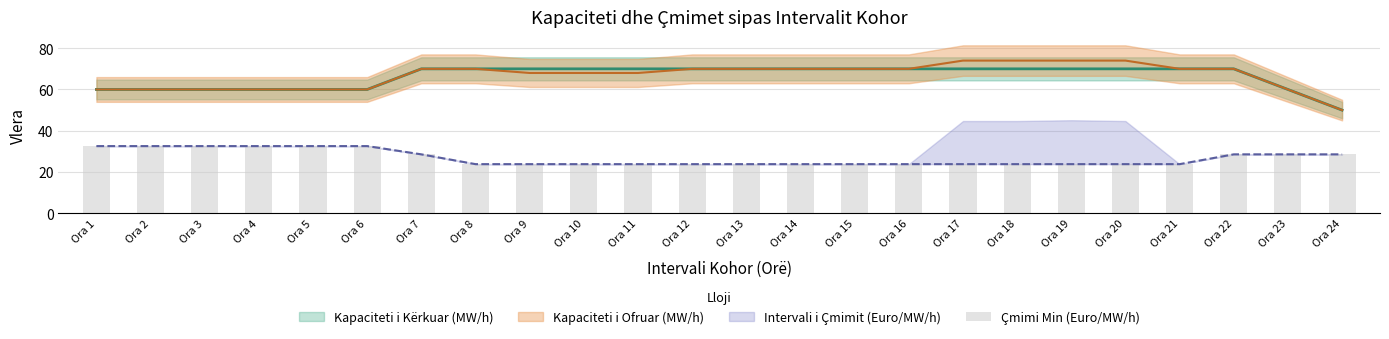

Are the bars horizontal?

No